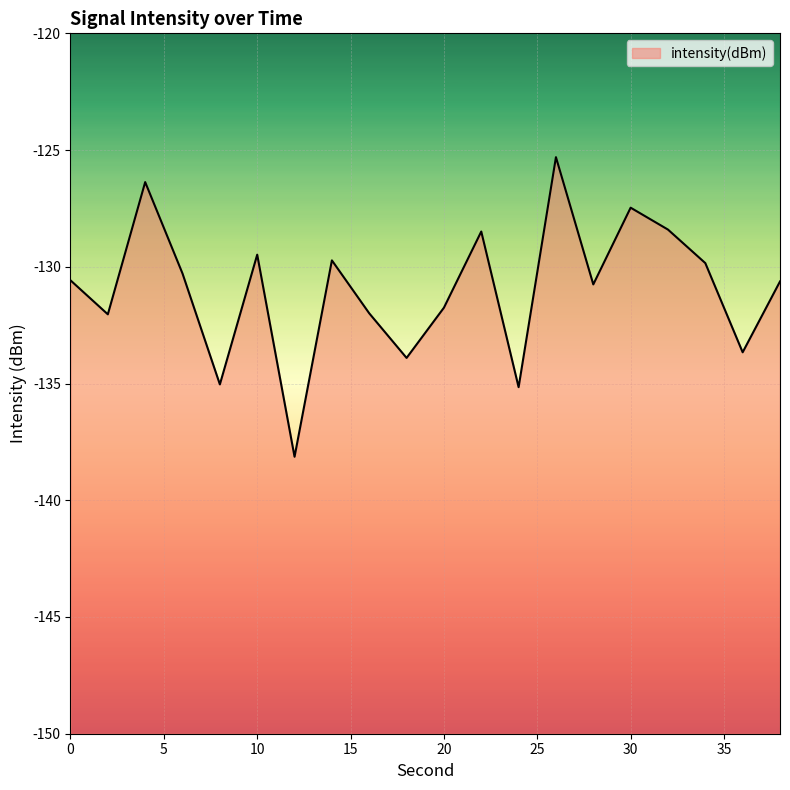

What is the value of the 4th point from the left?

-130.3